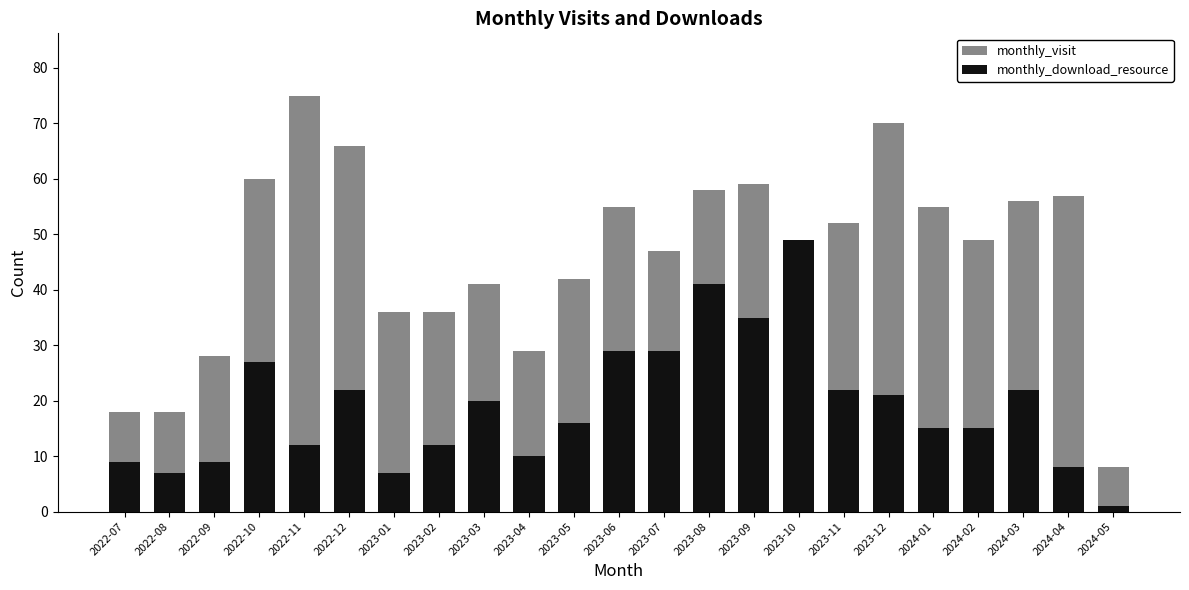

True or false: monthly_visit has a value of 16 at 2022-11.

False